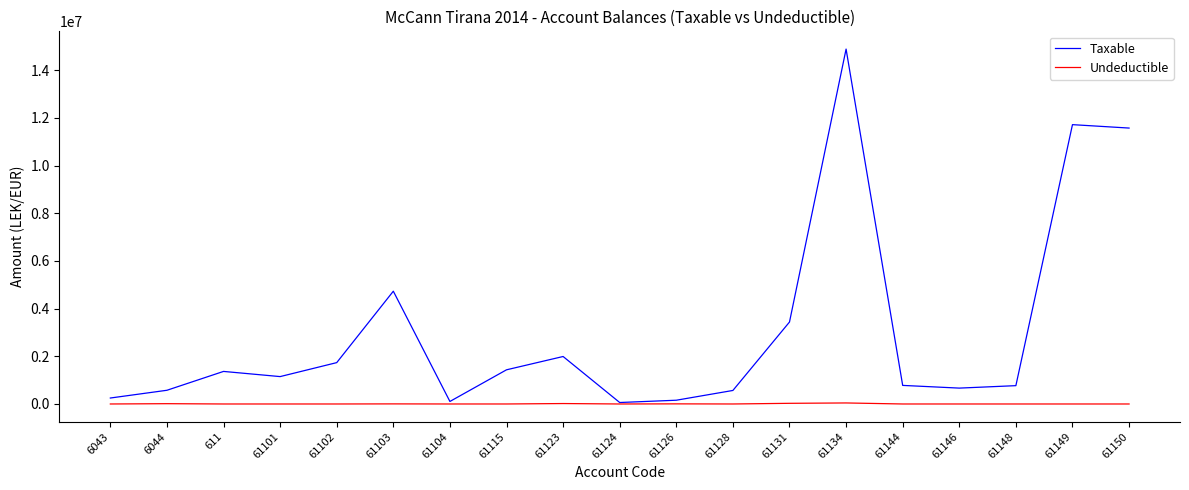

What is the greatest value displayed?

14887859.8